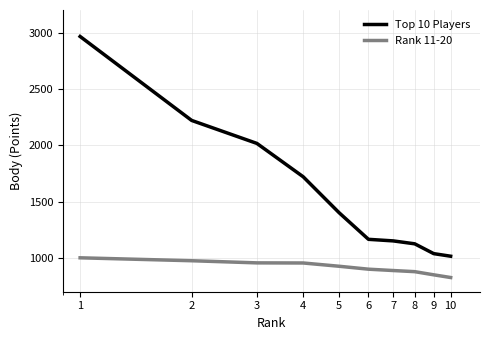

What is the difference between the second highest and minimum values in the Rank 11-20 series?

149